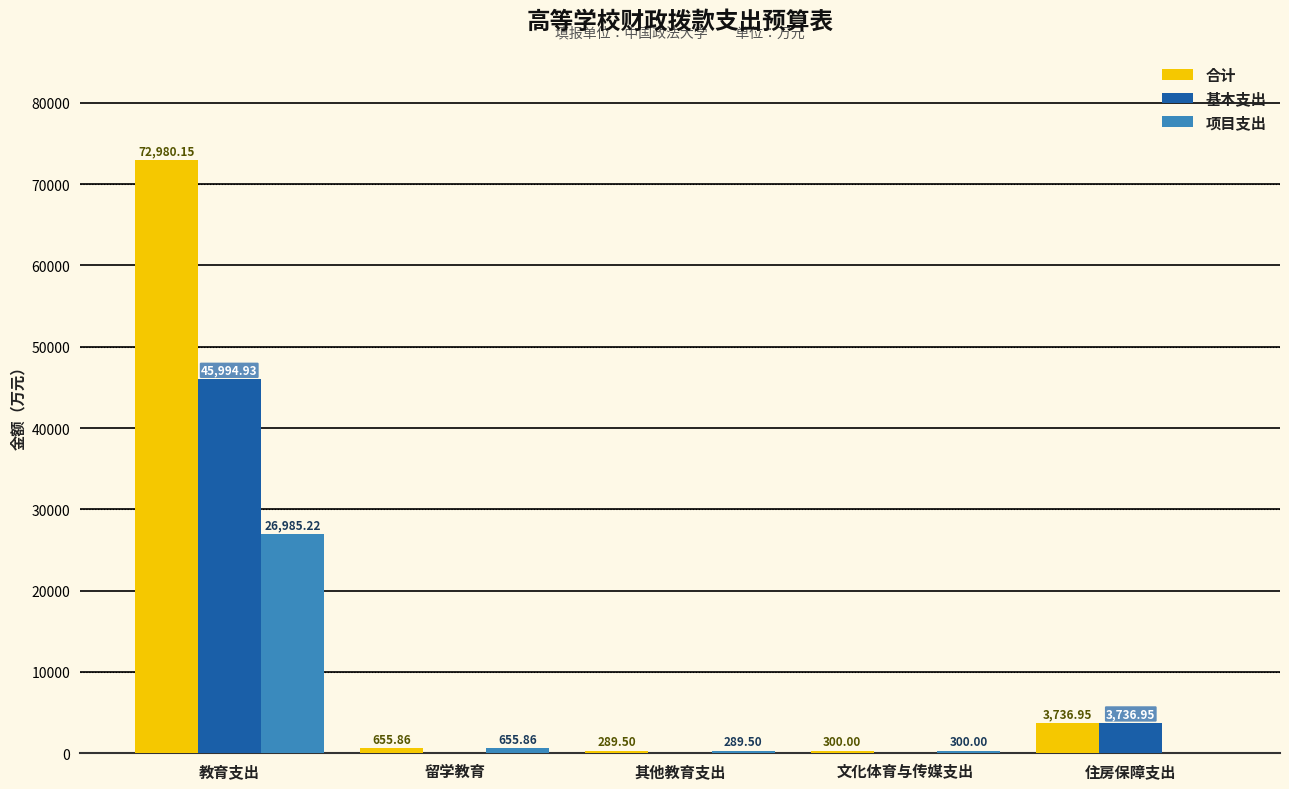

What is the sum of all 合计 values?

77962.5